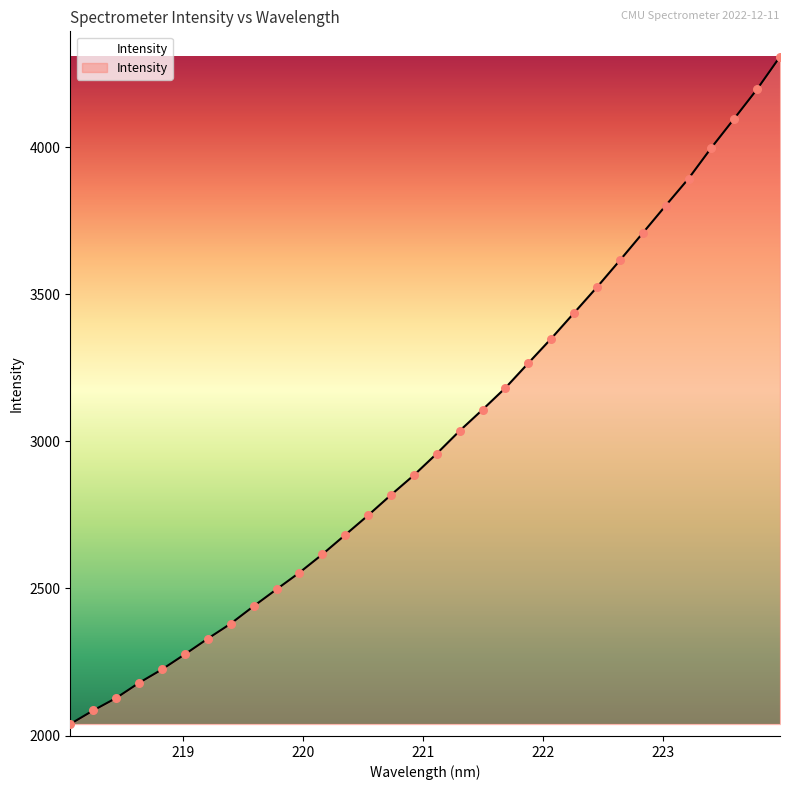

What is the smallest value displayed?

2039.3